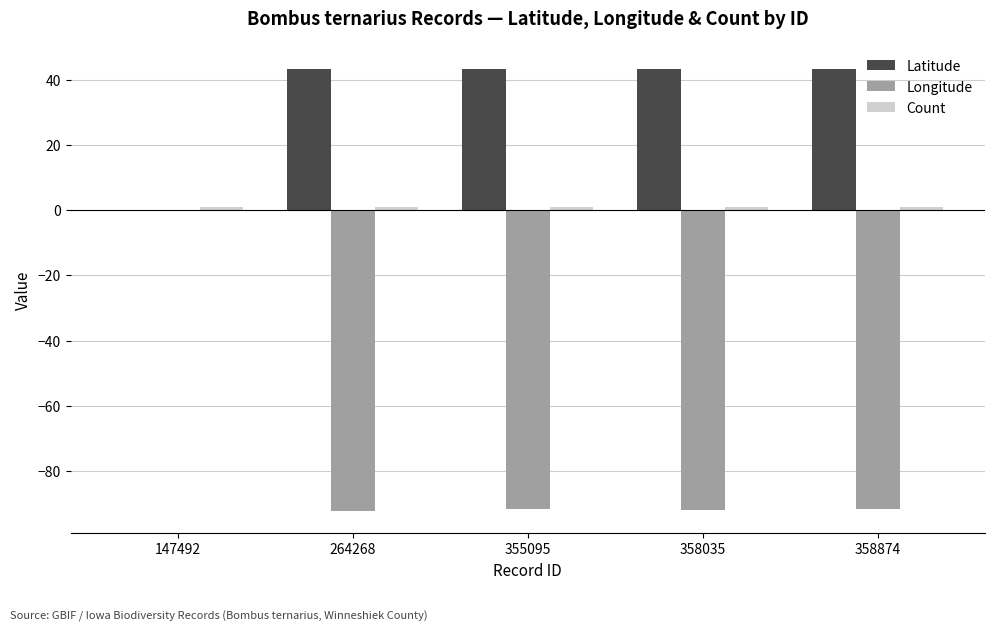

Is it true that Latitude equals 43.4 at 264268?

True